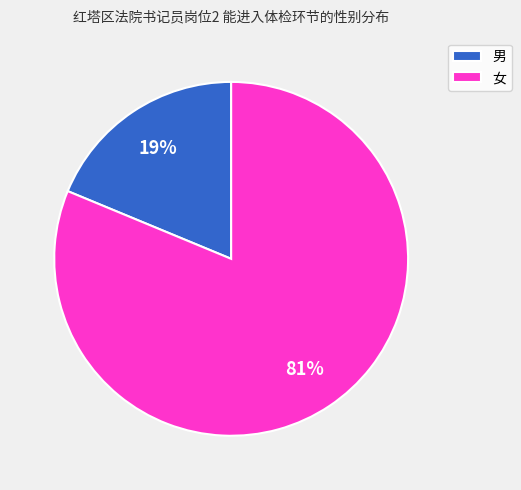

To the nearest percent, what is the combined percentage of 男 and 女?

100%